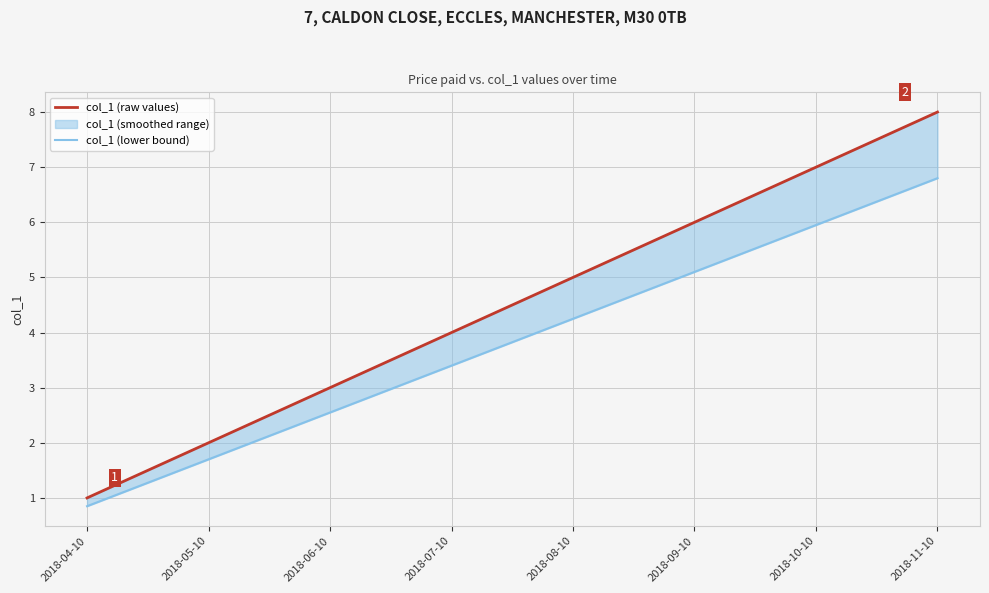

At 2018-10-10, list the series in order from smallest to largest.

col_1 (lower bound), col_1 (raw values)